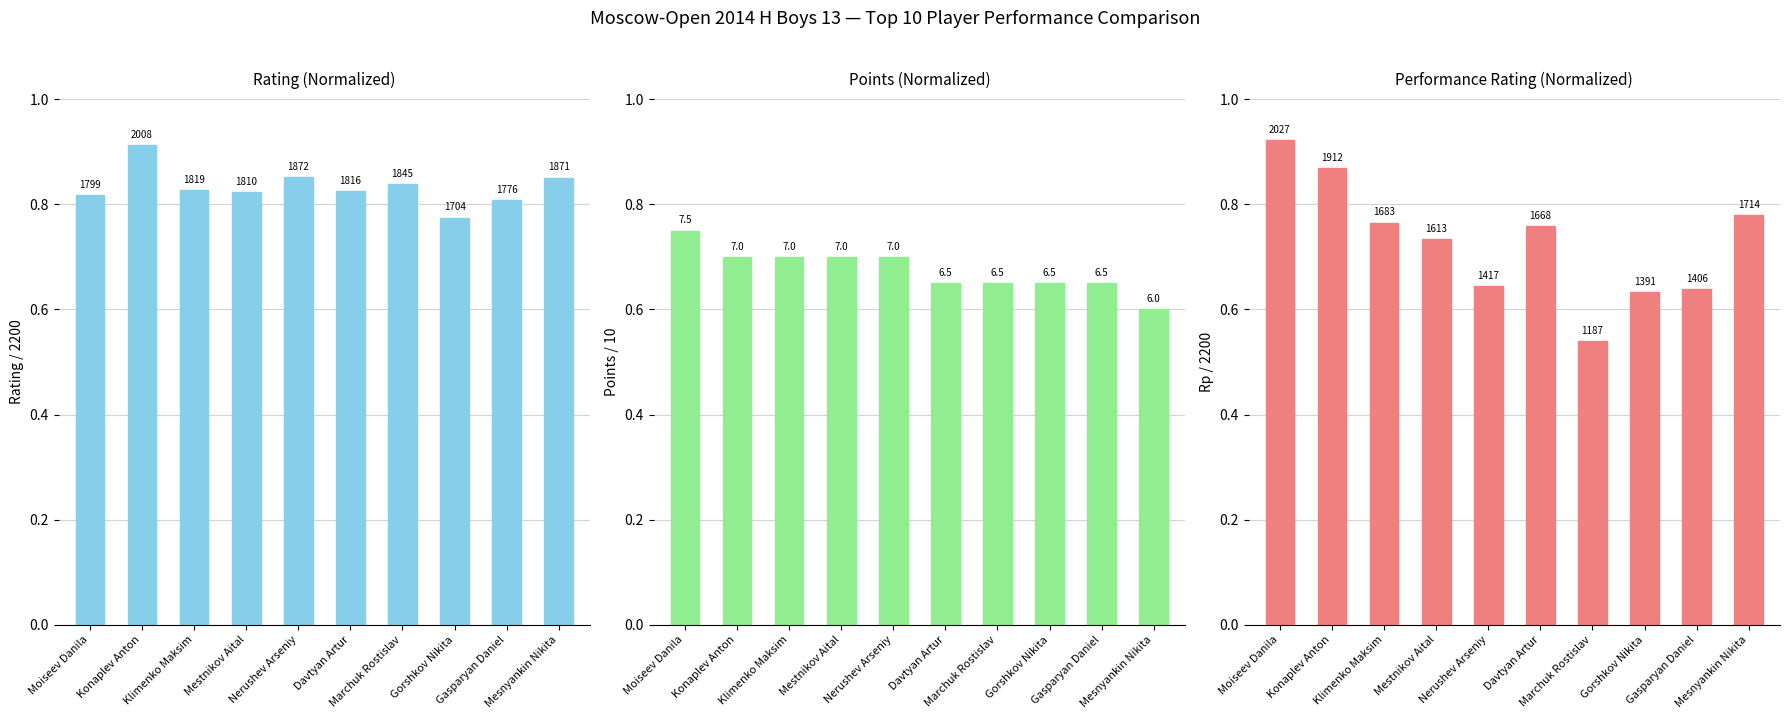

Reading left to right, extract all data points from this chart.

Rating: Moiseev Danila=0.8	Konaplev Anton=0.9	Klimenko Maksim=0.8	Mestnikov Aital=0.8	Nerushev Arseniy=0.9	Davtyan Artur=0.8	Marchuk Rostislav=0.8	Gorshkov Nikita=0.8	Gasparyan Daniel=0.8	Mesnyankin Nikita=0.9
Points: Moiseev Danila=0.8	Konaplev Anton=0.7	Klimenko Maksim=0.7	Mestnikov Aital=0.7	Nerushev Arseniy=0.7	Davtyan Artur=0.7	Marchuk Rostislav=0.7	Gorshkov Nikita=0.7	Gasparyan Daniel=0.7	Mesnyankin Nikita=0.6
Performance (Rp): Moiseev Danila=0.9	Konaplev Anton=0.9	Klimenko Maksim=0.8	Mestnikov Aital=0.7	Nerushev Arseniy=0.6	Davtyan Artur=0.8	Marchuk Rostislav=0.5	Gorshkov Nikita=0.6	Gasparyan Daniel=0.6	Mesnyankin Nikita=0.8